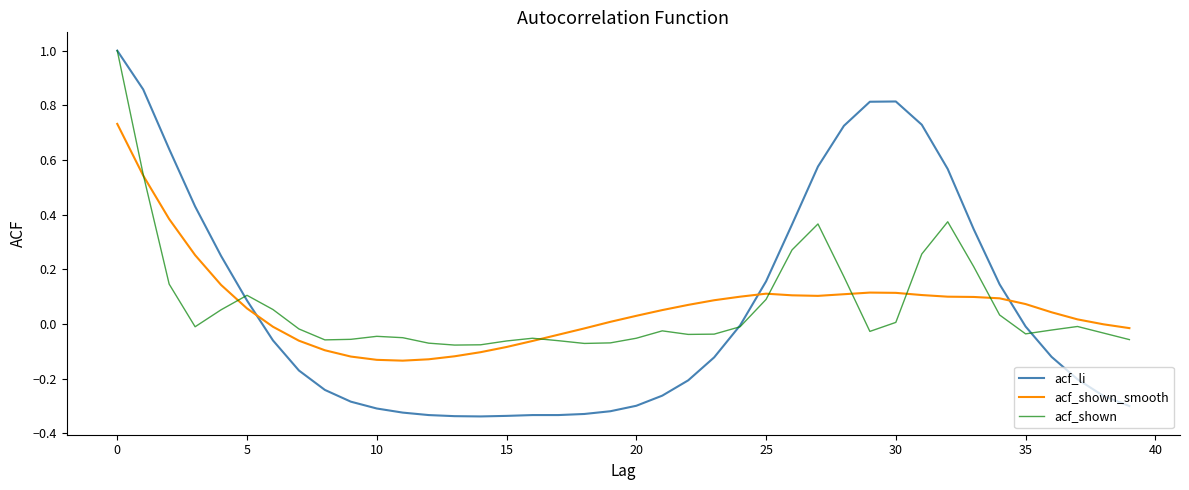

How many intersections are there between acf_shown and acf_shown_smooth?

7